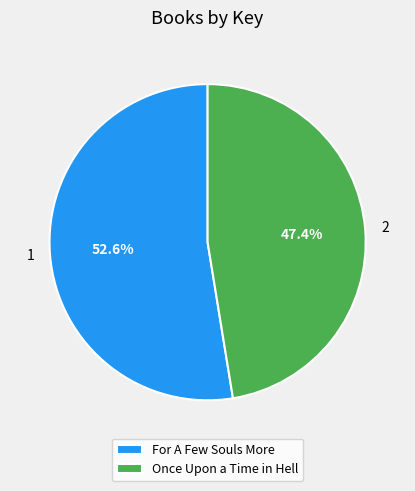

What is the ratio of the value at Once Upon a Time in Hell to the value at For A Few Souls More?

0.9